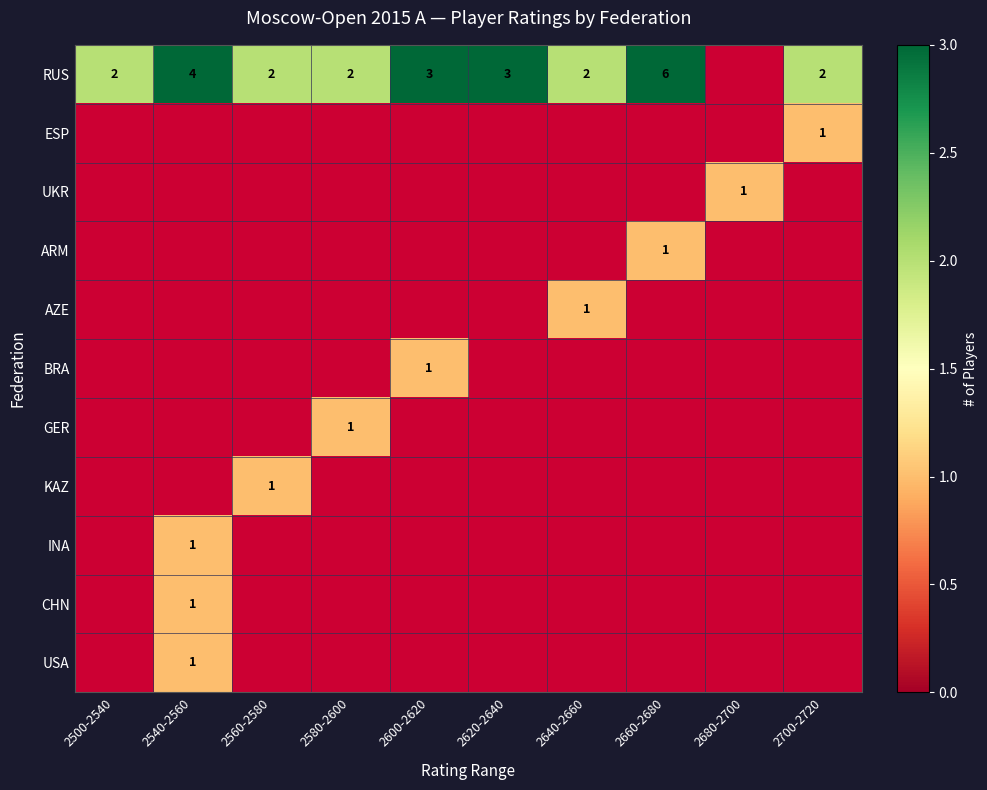

The value of RUS at 2620-2640 is 3. True or false?

True